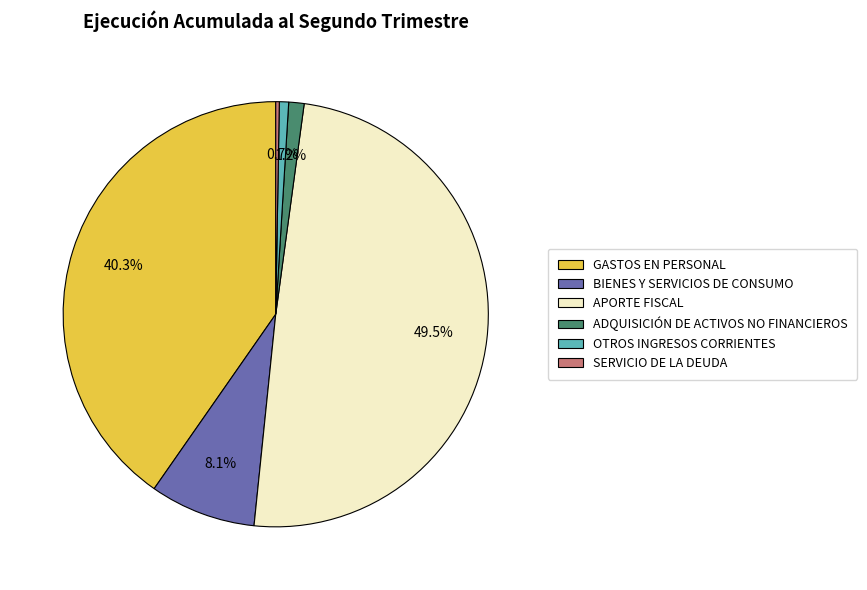

To the nearest percent, what is the difference between the GASTOS EN PERSONAL and APORTE FISCAL slice percentages?

9%